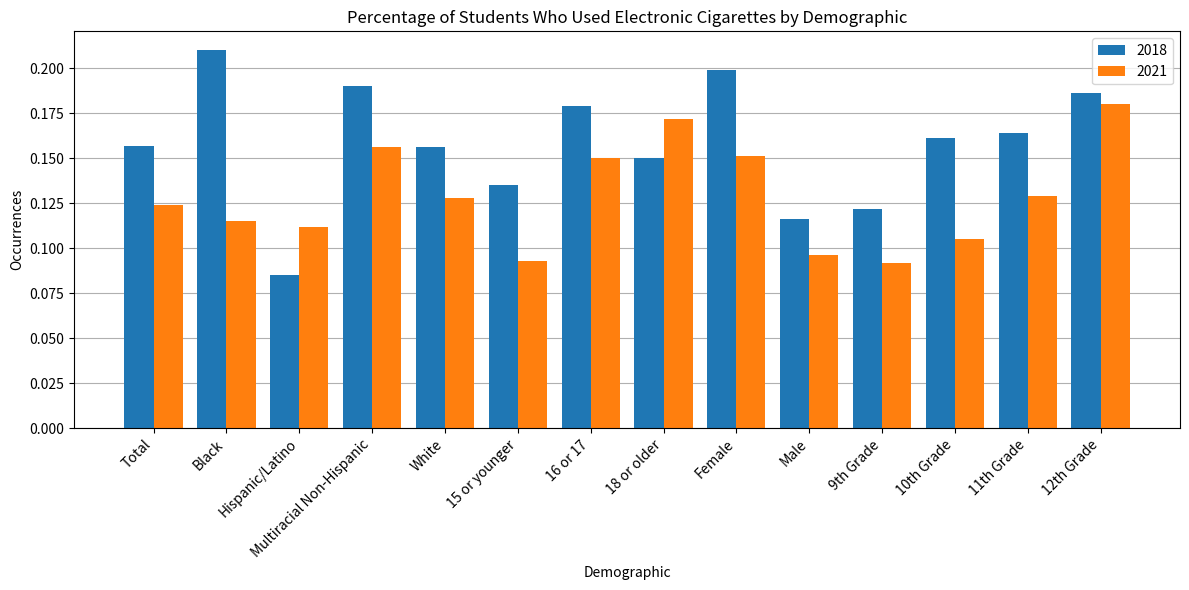

Between Multiracial Non-Hispanic and Female, which series saw the biggest shift?

2018